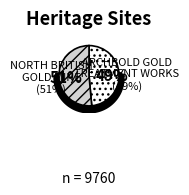

Count the number of slices in the pie.

2